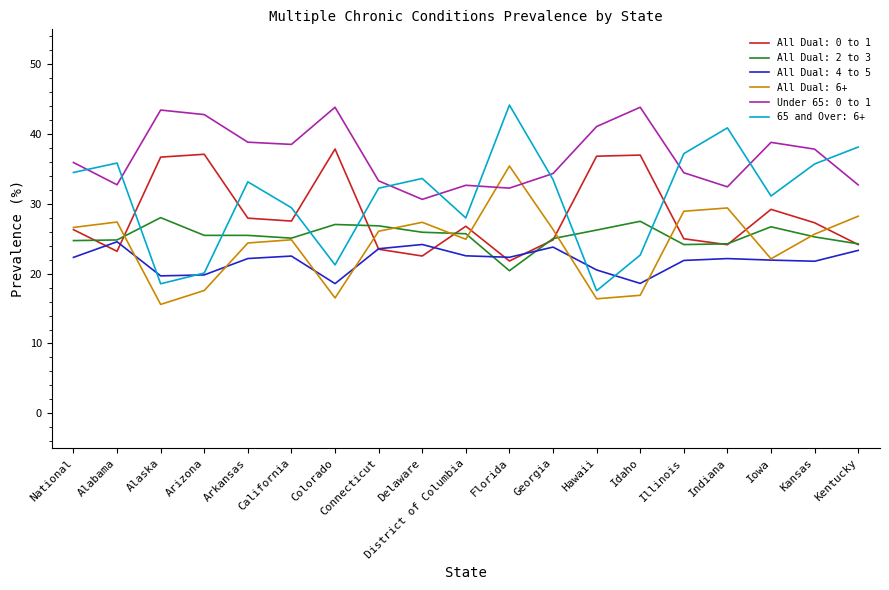

What is the spread (max minus min) of values at Illinois?

15.3